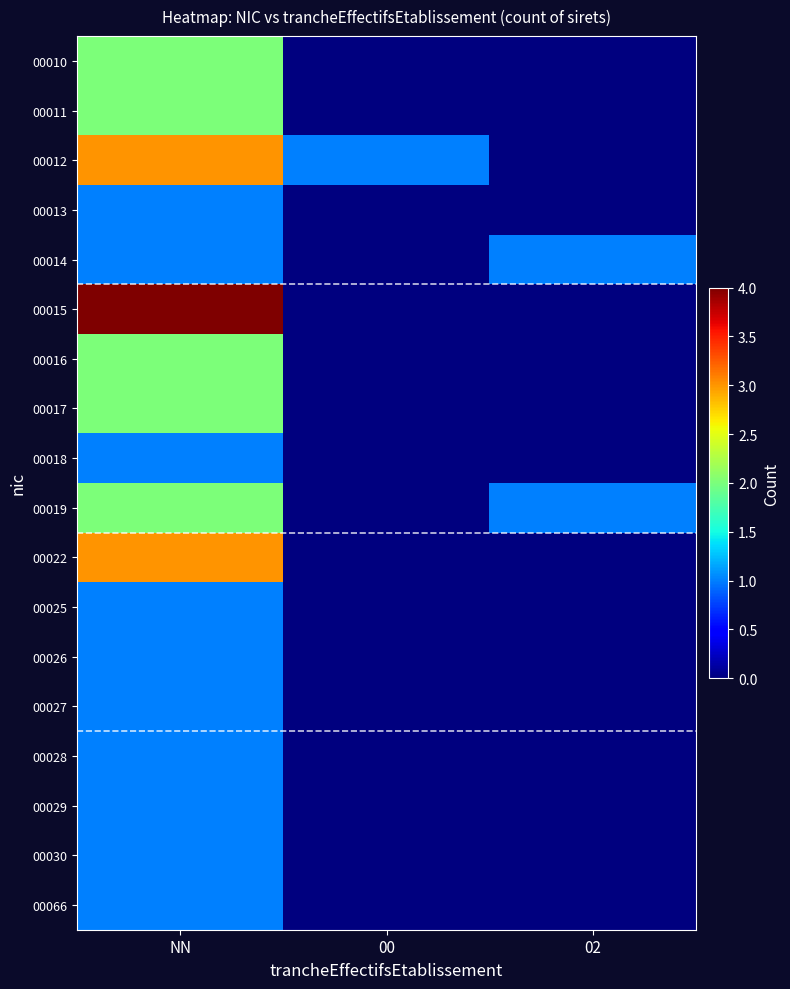

How many 00028 values are between 0 and 1?

3